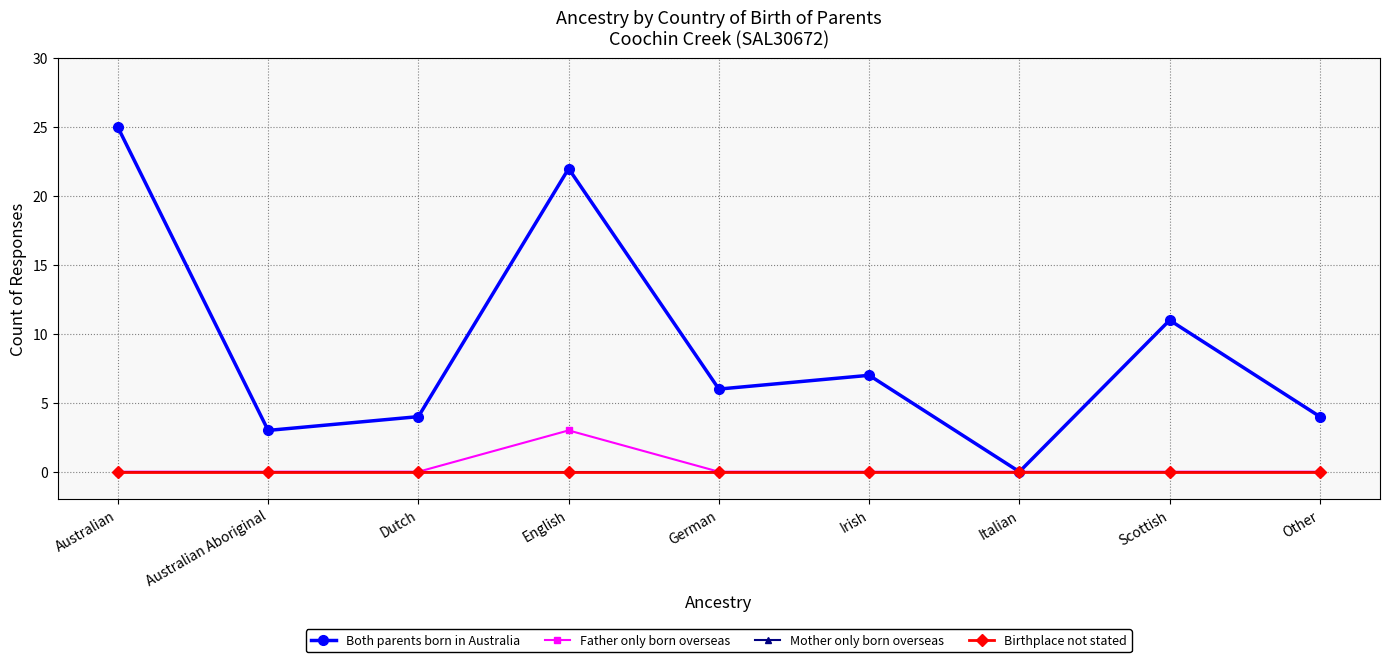

Which has a higher value, Irish or Australian?

Australian